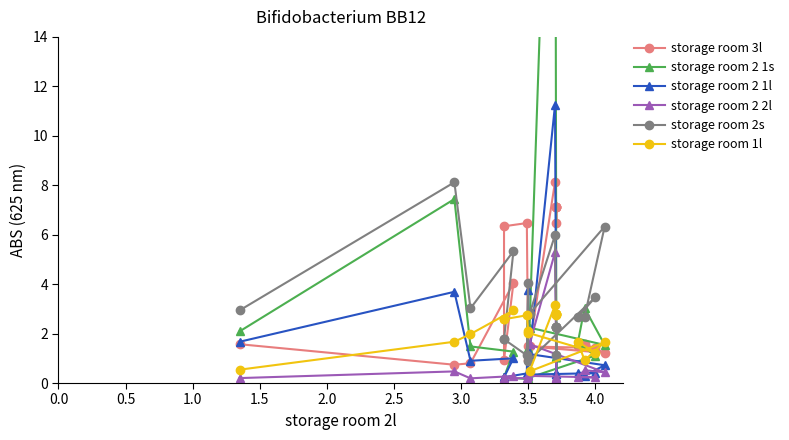

What is the minimum value for storage room 2 1l?

0.2